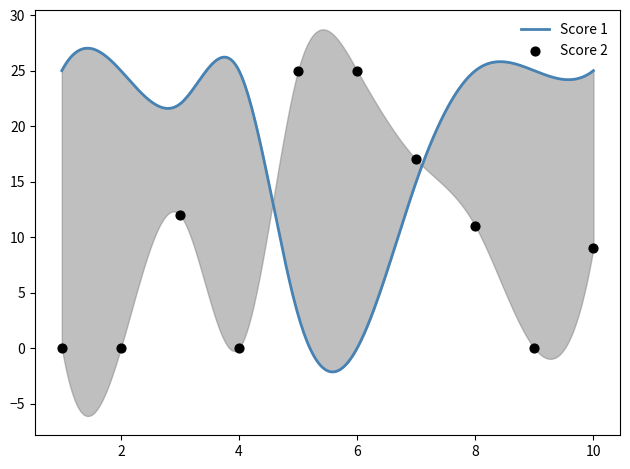

Between 9 and 6, which is larger?

6